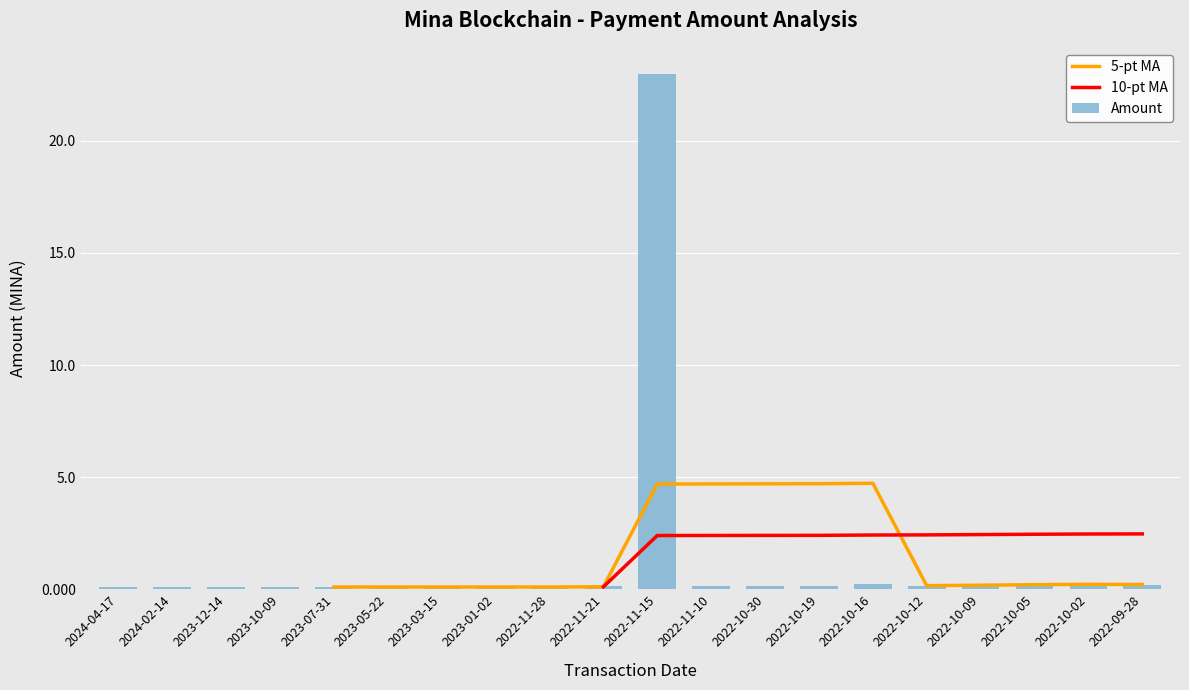

List the labels in order of 10-pt MA value, smallest first.

2024-04-17, 2024-02-14, 2023-12-14, 2023-10-09, 2023-07-31, 2023-05-22, 2023-03-15, 2023-01-02, 2022-11-28, 2022-11-21, 2022-11-15, 2022-11-10, 2022-10-30, 2022-10-19, 2022-10-16, 2022-10-12, 2022-10-09, 2022-10-05, 2022-10-02, 2022-09-28